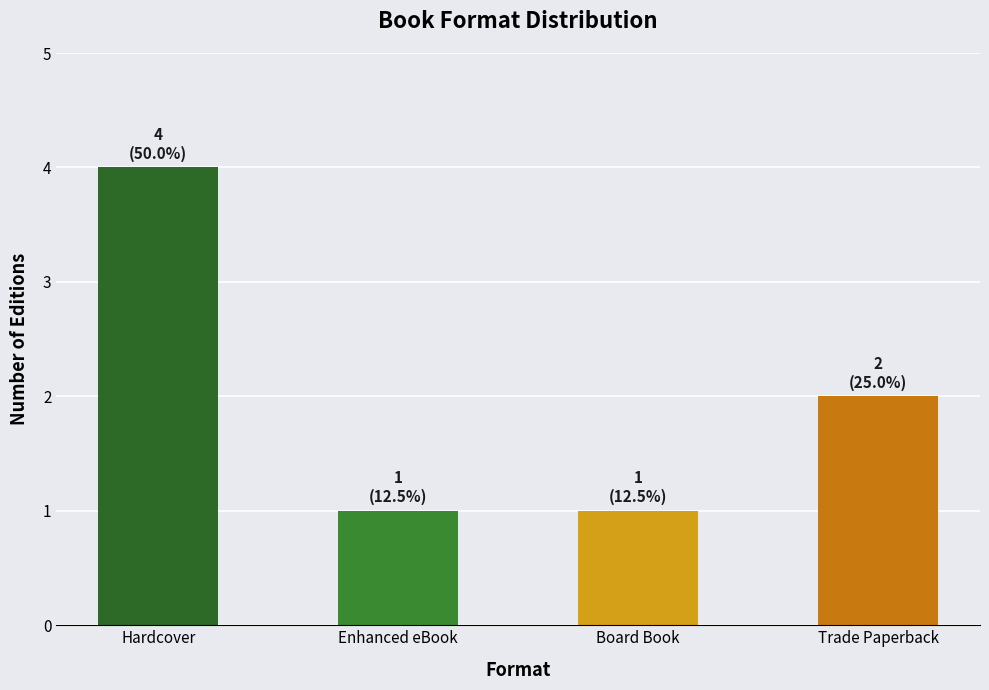

What is the difference between the values at Enhanced eBook and Trade Paperback?

1